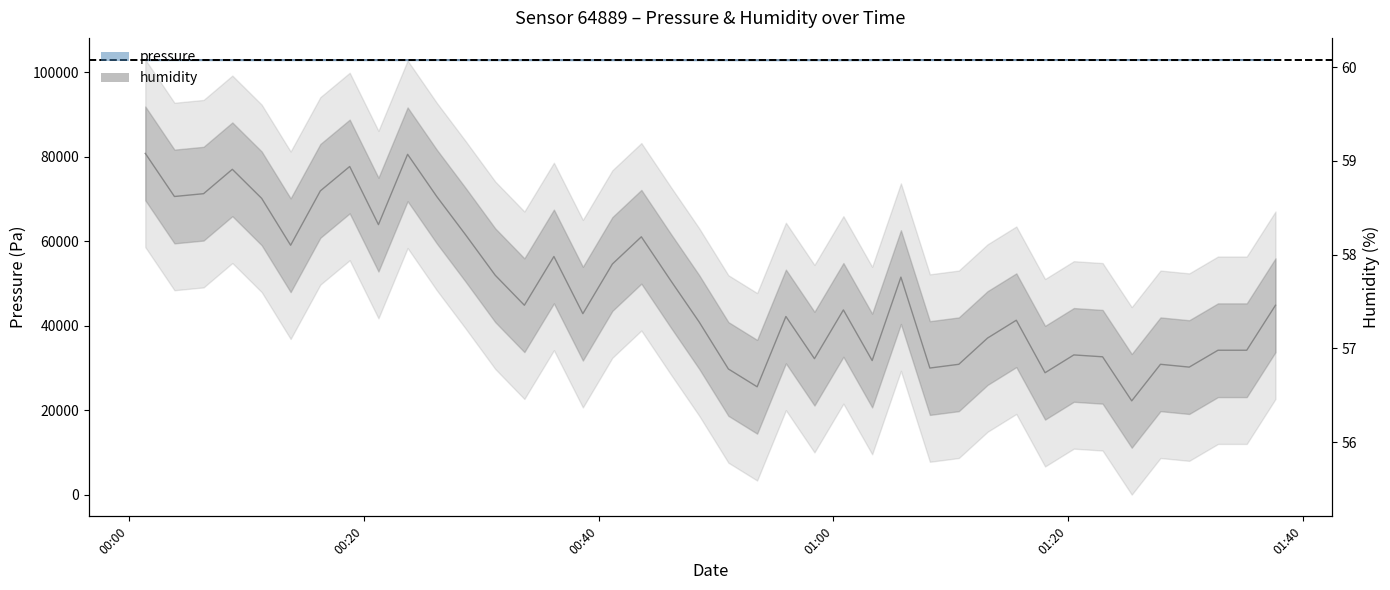

True or false: pressure and humidity cross at least once.

False